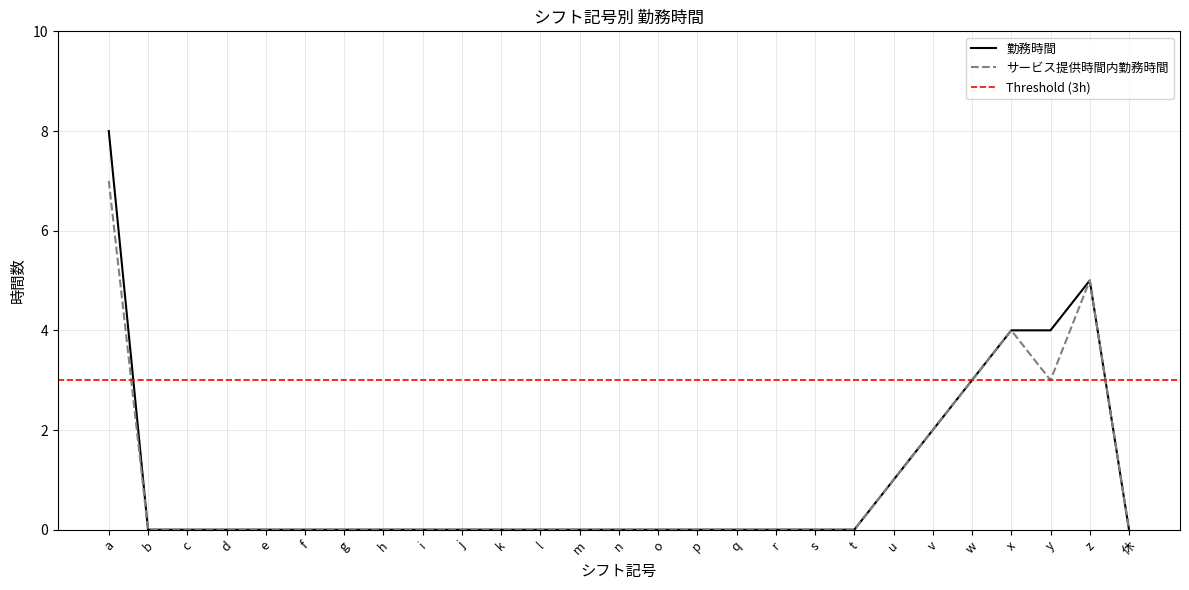

Where is the first local maximum for 勤務時間?

z